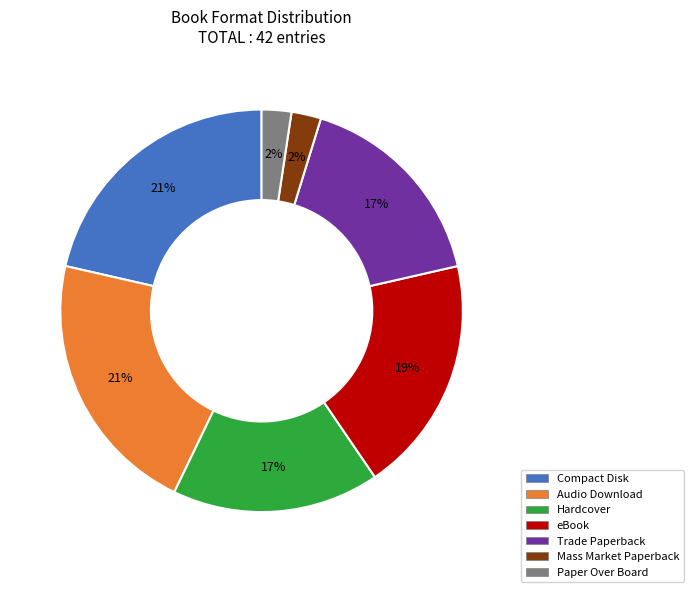

How many slices are in this pie chart?

7